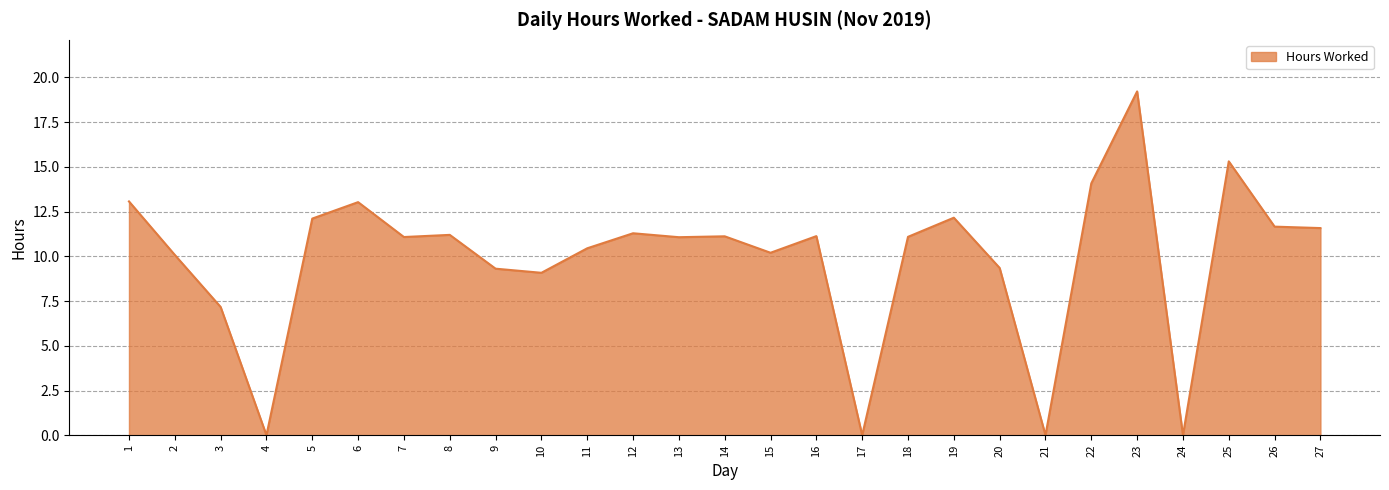

What is the average value?

9.8